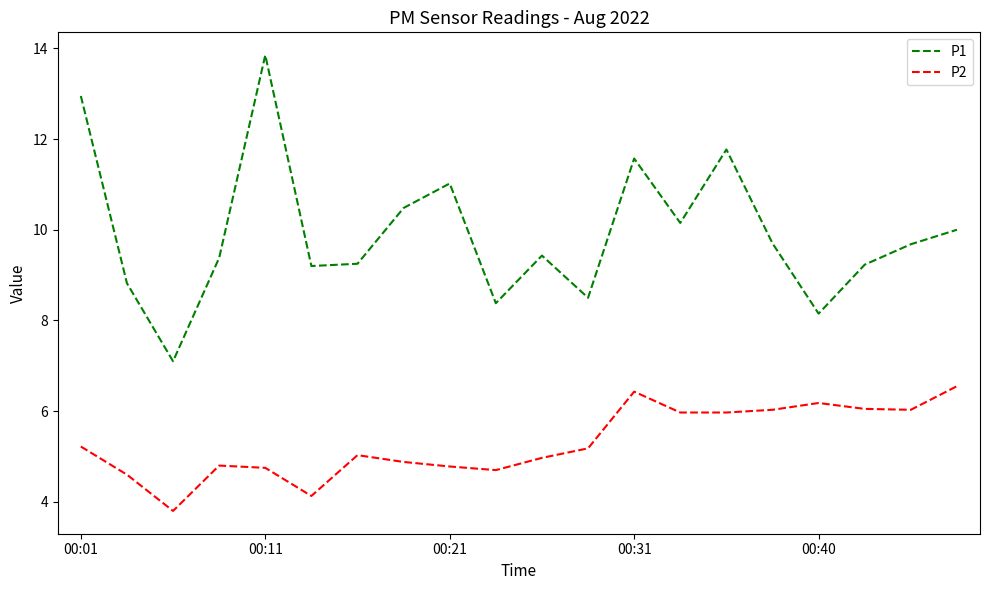

Which series has the largest total across all categories?

P1